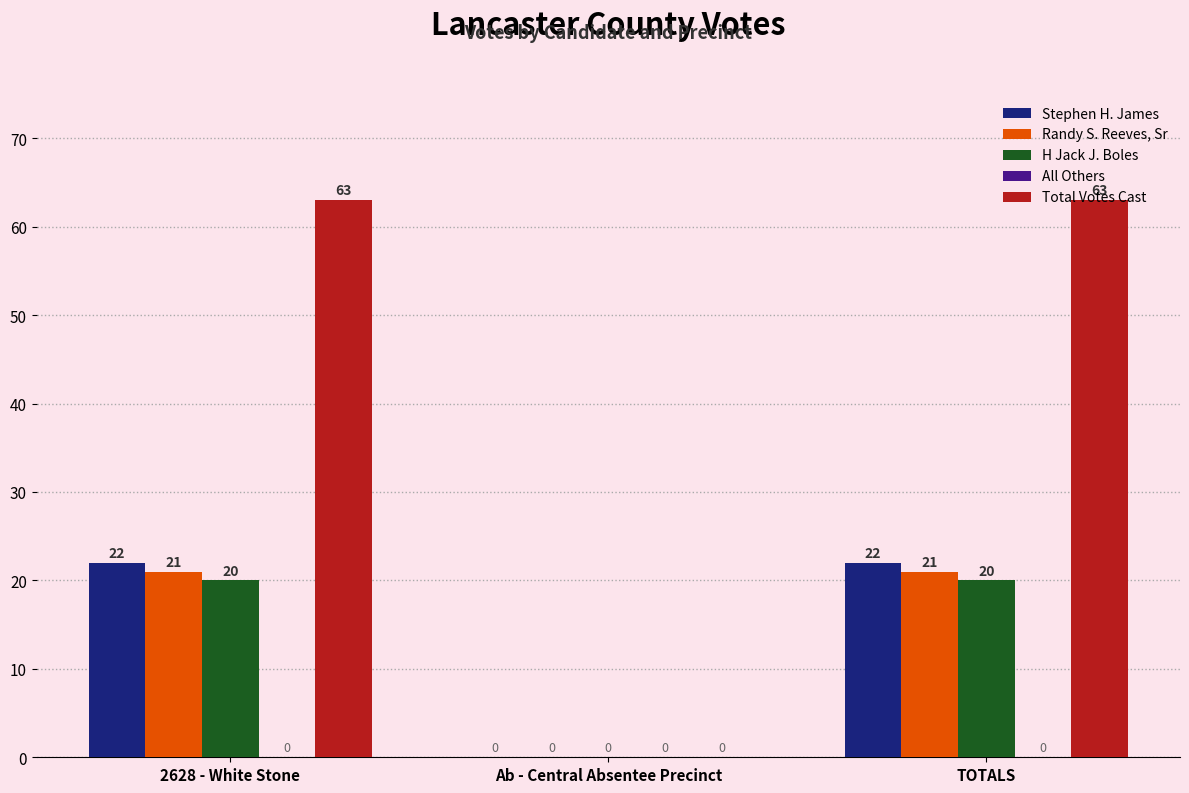

How many Randy S. Reeves, Sr values are between 0 and 21?

3